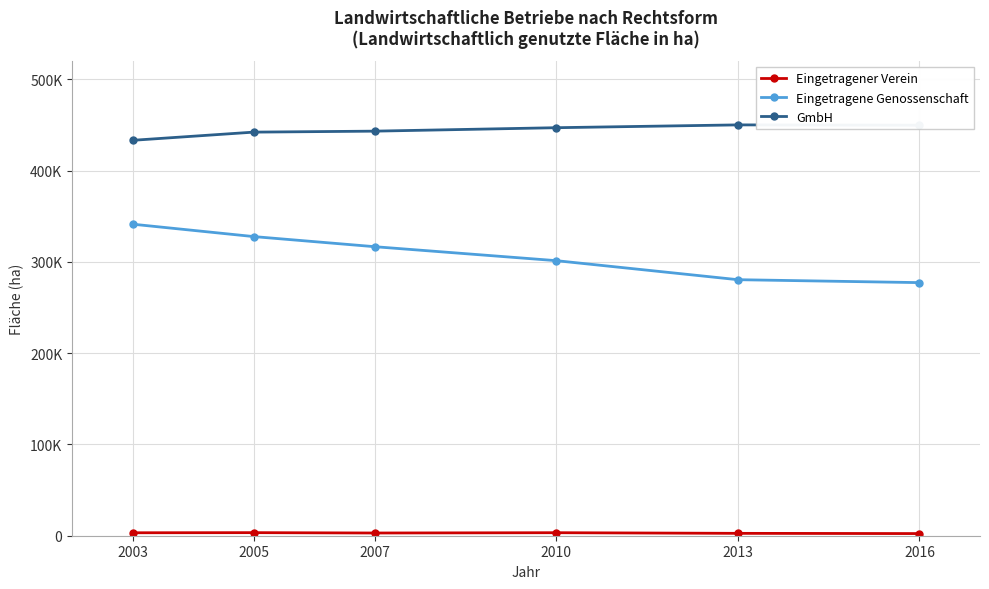

Reading left to right, extract all data points from this chart.

Eingetragener Verein: 3231	3360	2972	3299	2600	2356
Eingetragene Genossenschaft: 341315	327739	316647	301345	280500	277290
GmbH: 433195	442168	443242	447015	450100	449760